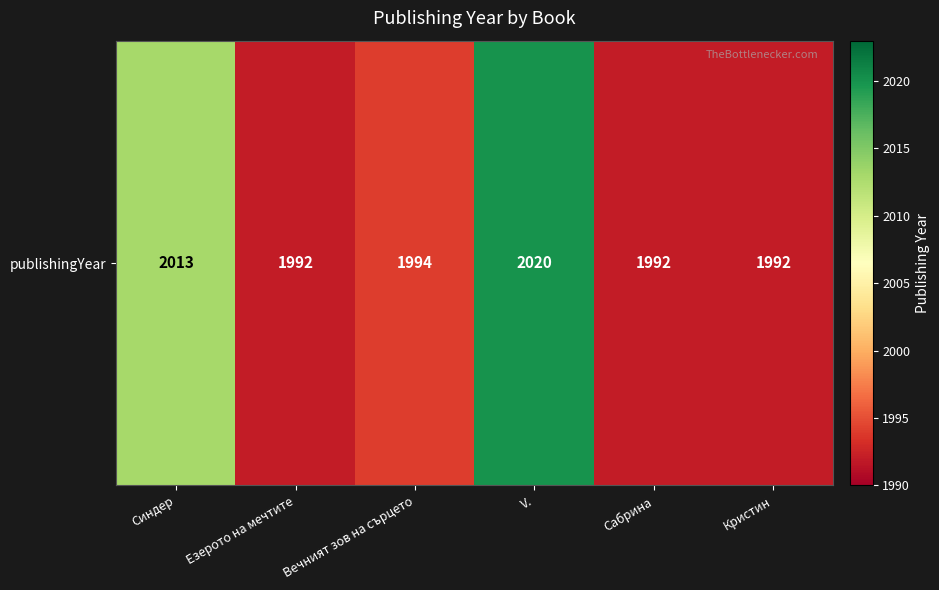

Reading left to right, transcribe all the data shown in this chart.

2013	1992	1994	2020	1992	1992